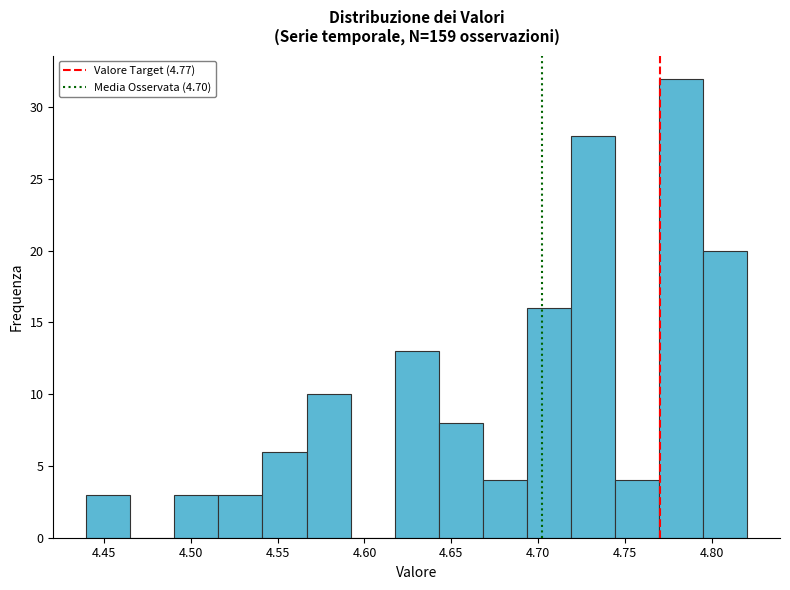

Over which range of the x-axis is the bar tallest?

4.770 to 4.795